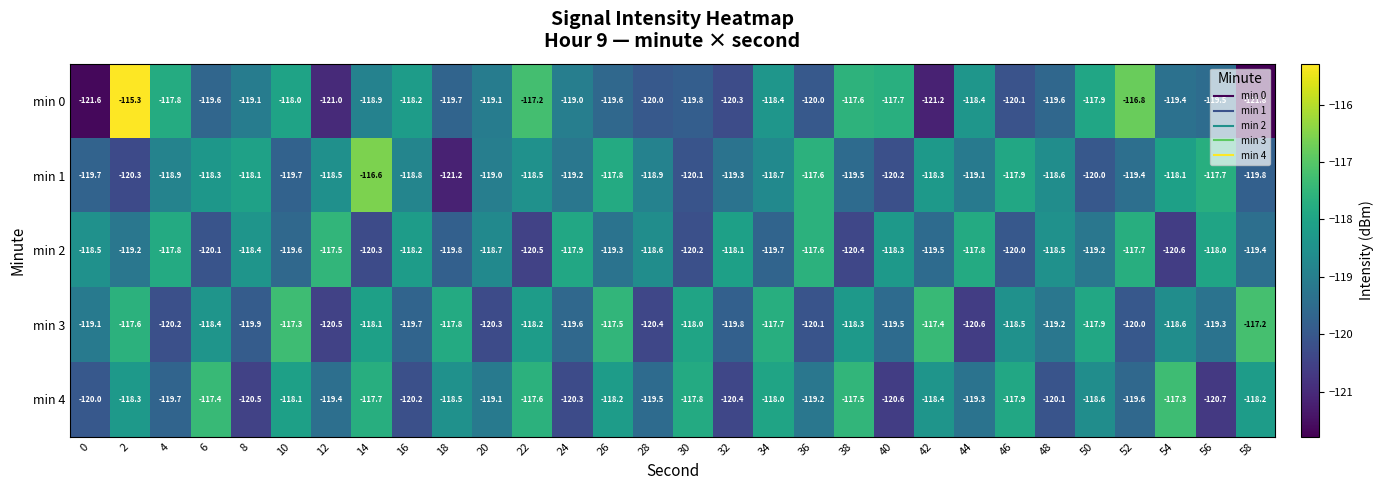

Is it true that min 4 equals -193.1 at 30?

False